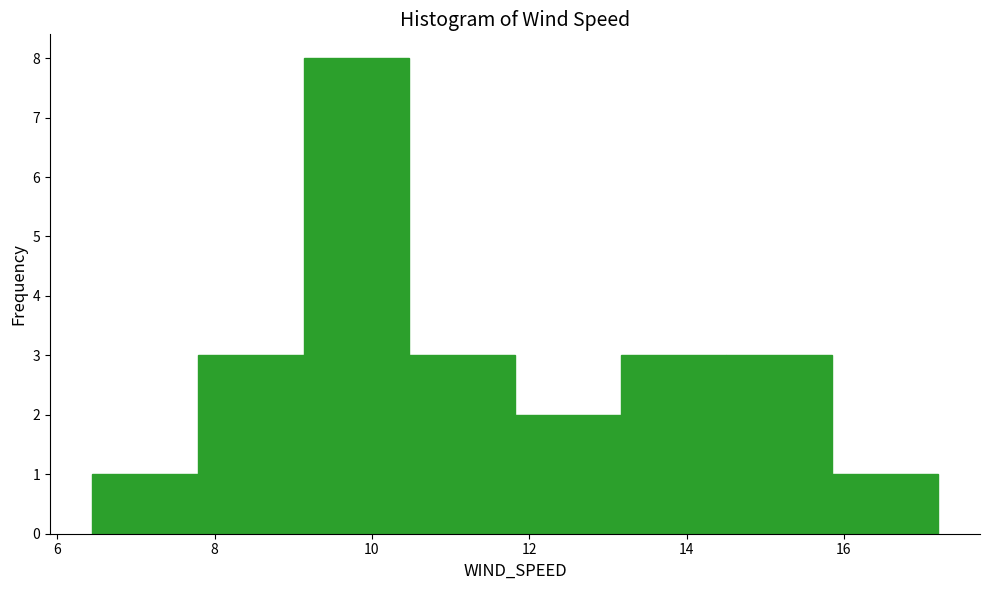

Reading left to right, transcribe this chart: for each bar, give the range it covers on the x-axis and its height. Neither the bar edges nor the heights are printed on the chart, so give them approximately, as read against the axes.

6.4 to 7.8: 1
7.8 to 9.2: 3
9.2 to 10.4: 8
10.4 to 11.8: 3
11.8 to 13.2: 2
13.2 to 14.6: 3
14.6 to 15.8: 3
15.8 to 17.2: 1